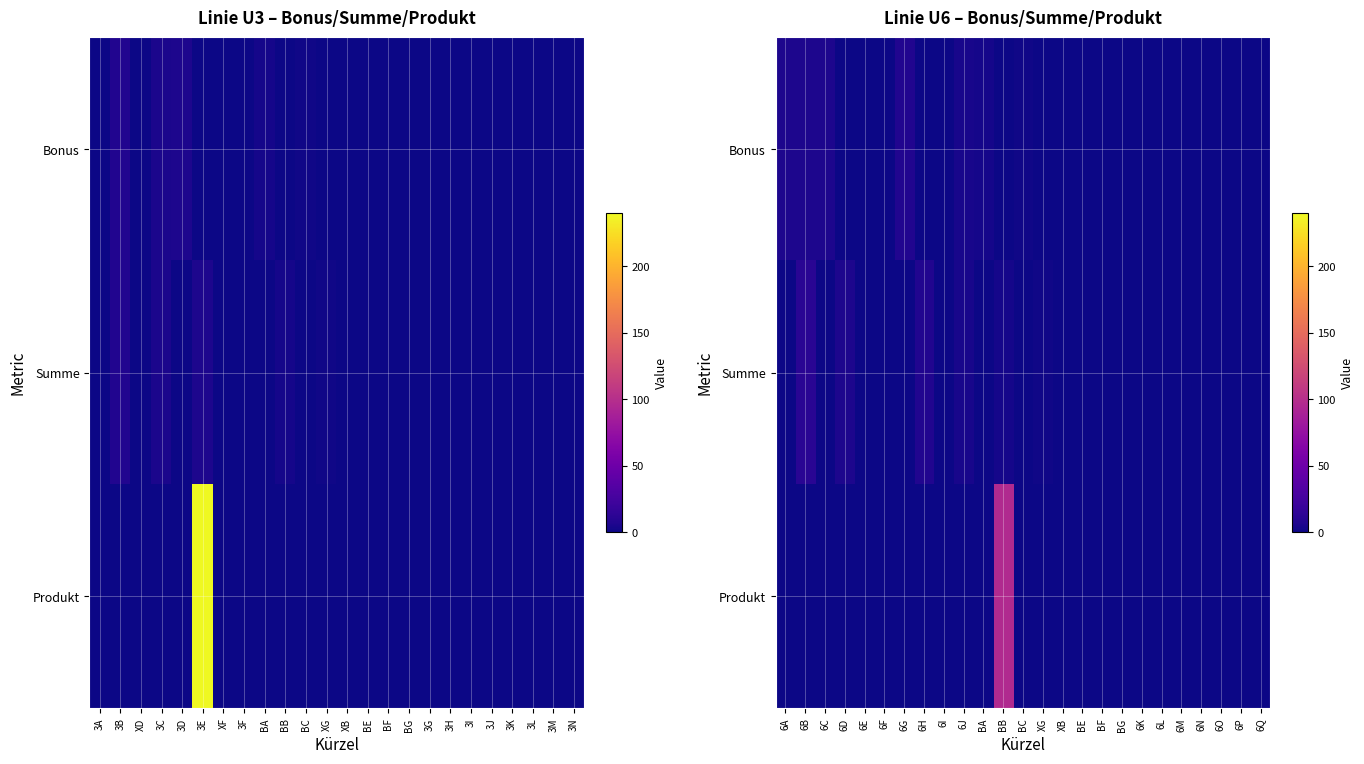

Count the number of data series in this chart.

3